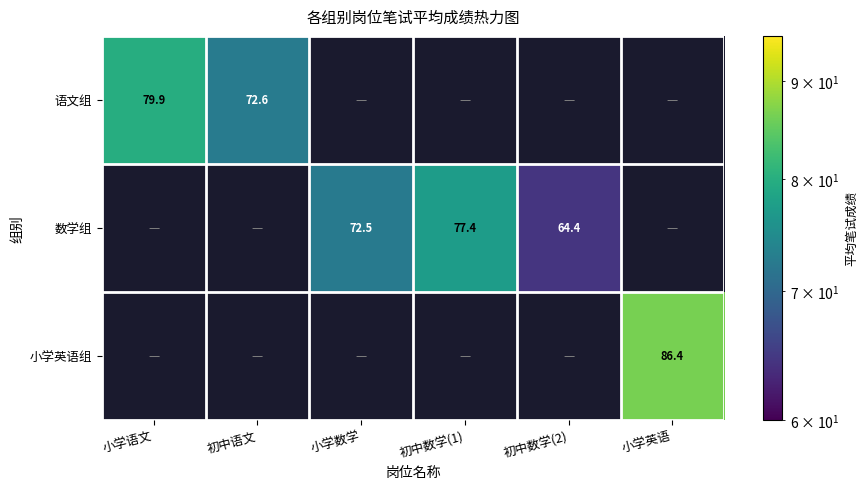

Is it true that 语文组 equals 79.9 at 小学语文?

True